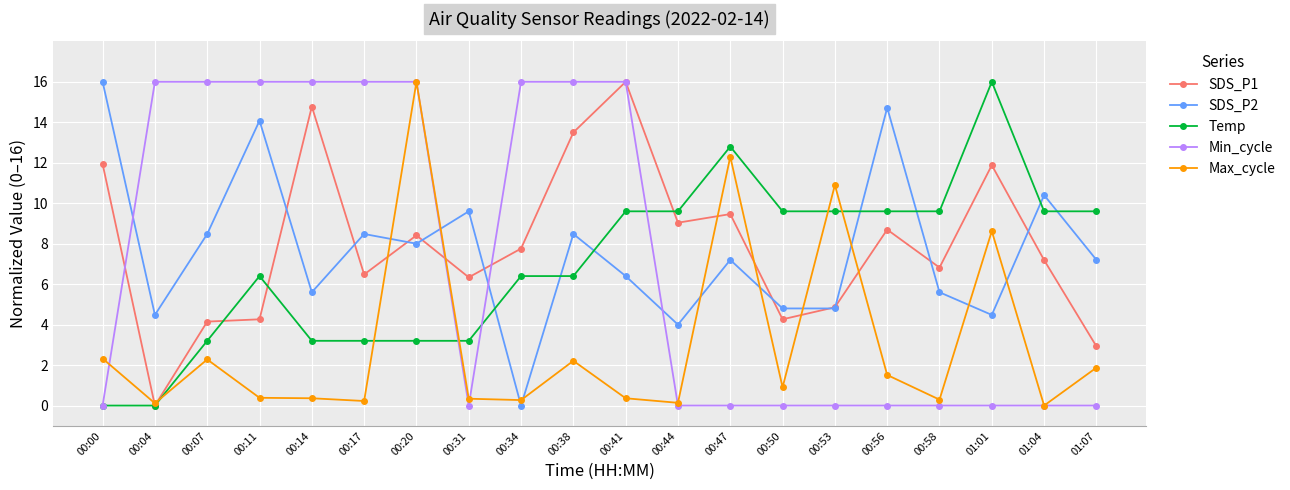

What is the difference between the maximum and minimum values in the SDS_P1 series?

16.0